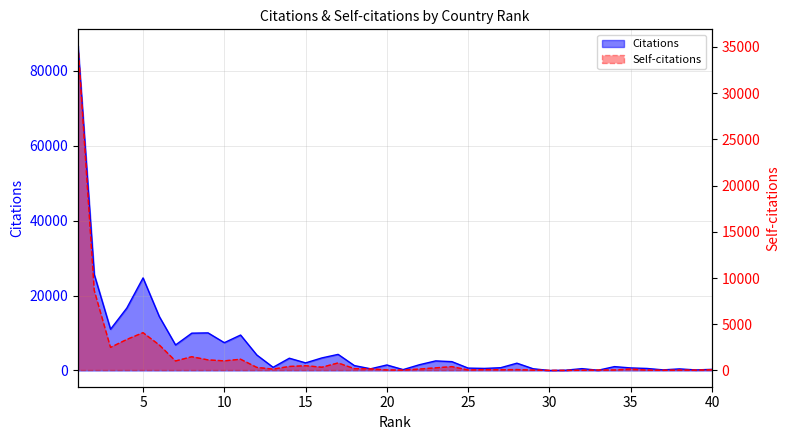

True or false: Citations and Self-citations cross at least once.

False